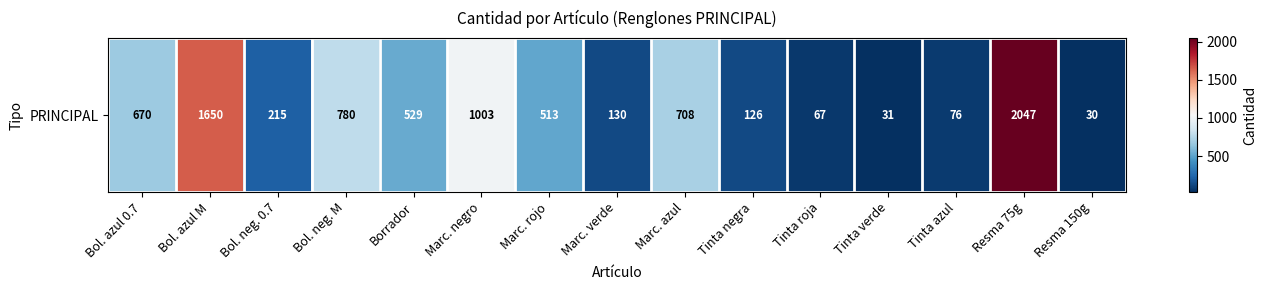

The chart shows a value of 102 at Tinta azul. True or false?

False